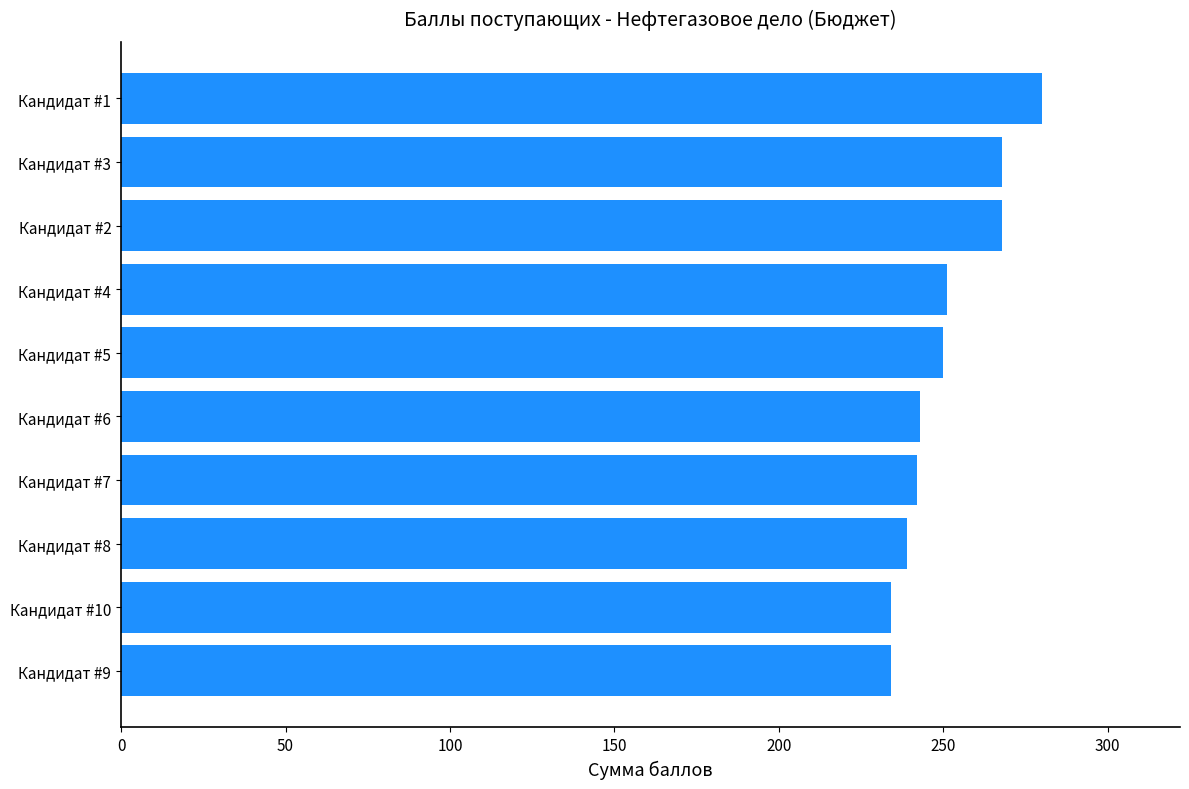

Count the number of categories in the chart.

10